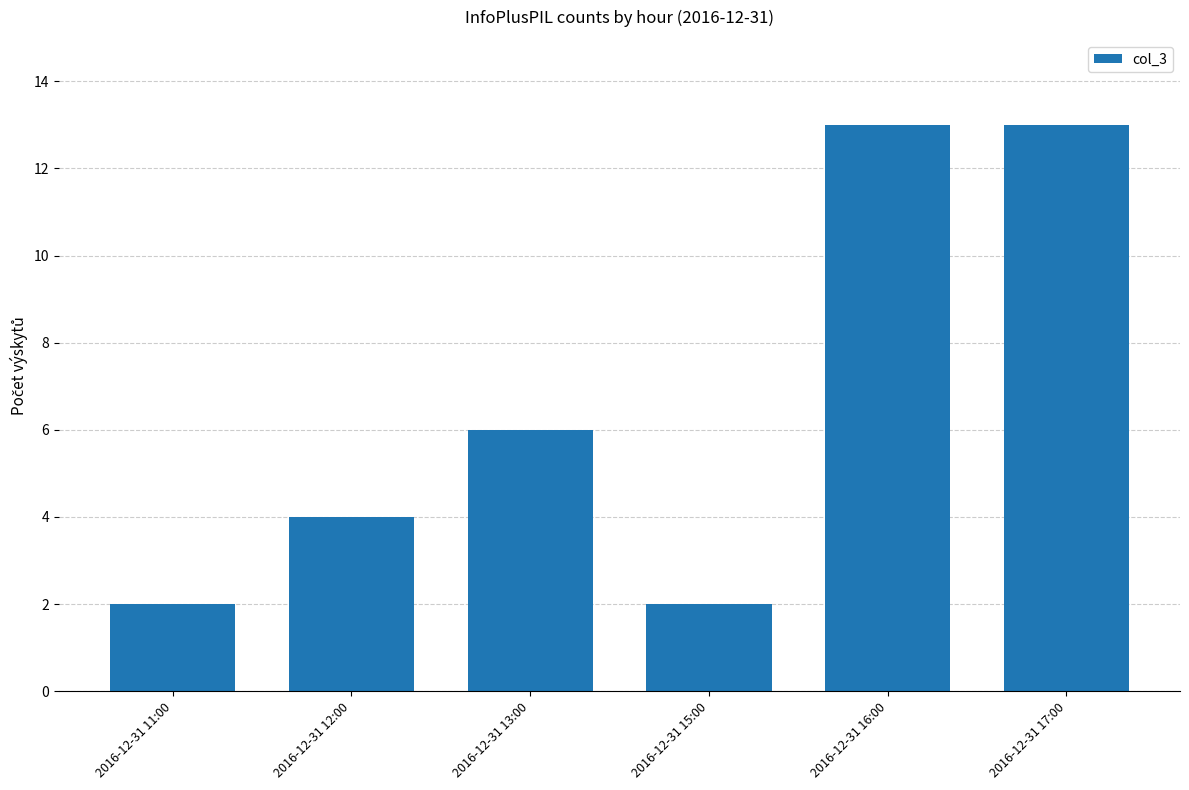

What is the sum of the values at 2016-12-31 16:00 and 2016-12-31 12:00?

17